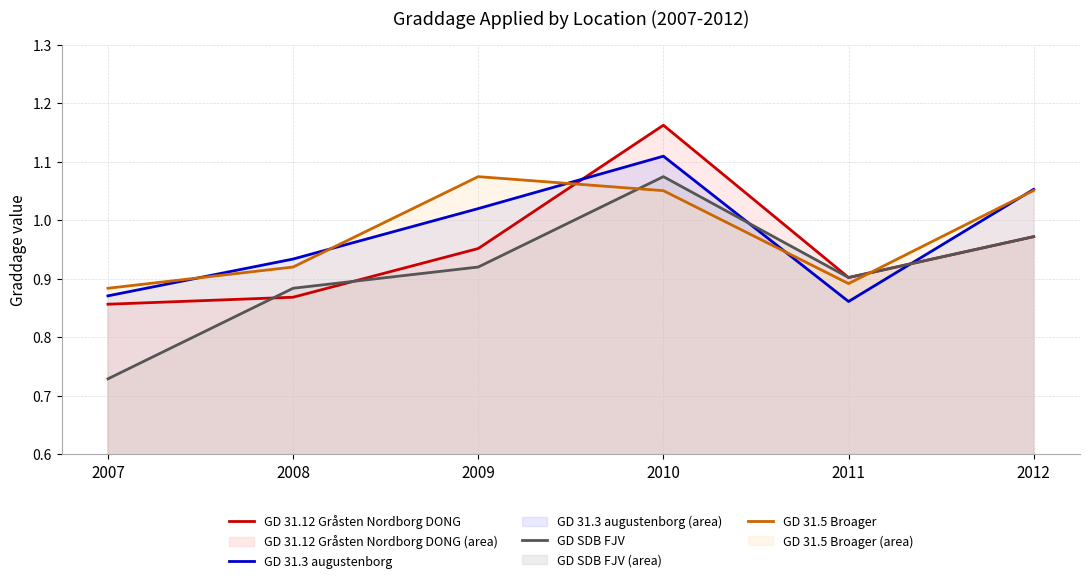

List the series in order of their peak value, lowest first.

GD SDB FJV, GD 31.5 Broager, GD 31.3 augustenborg, GD 31.12 Gråsten Nordborg DONG